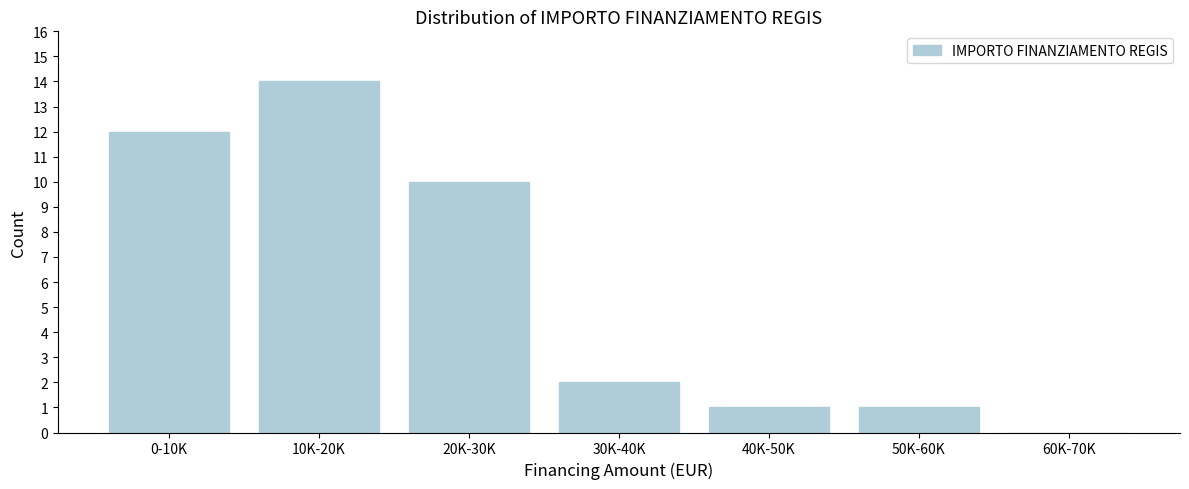

Reading left to right, list all the values displayed in this chart.

0-10K=12	10K-20K=14	20K-30K=10	30K-40K=2	40K-50K=1	50K-60K=1	60K-70K=0